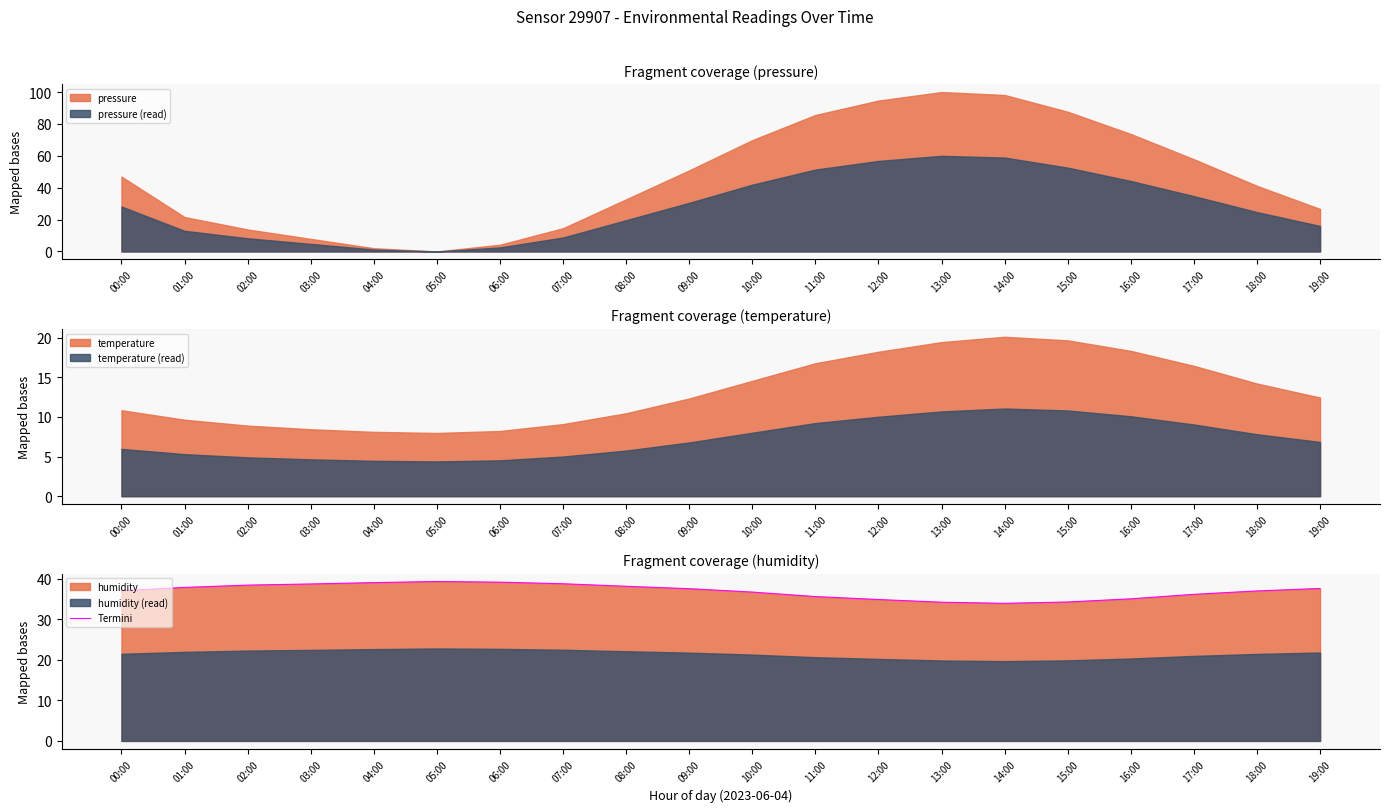

List the labels in order of value, smallest first.

14:00, 13:00, 15:00, 12:00, 16:00, 11:00, 17:00, 10:00, 18:00, 00:00, 09:00, 19:00, 01:00, 08:00, 02:00, 03:00, 07:00, 04:00, 06:00, 05:00